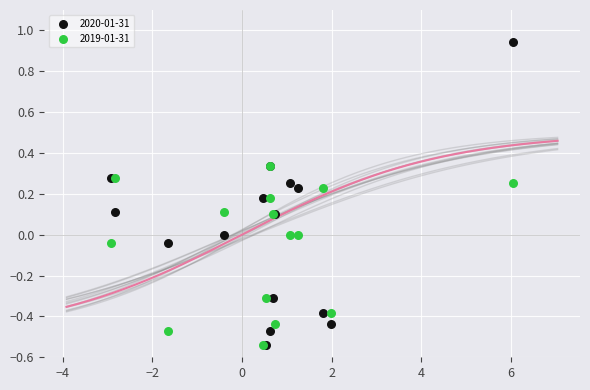

Which series reaches the maximum Y coordinate?

2020-01-31